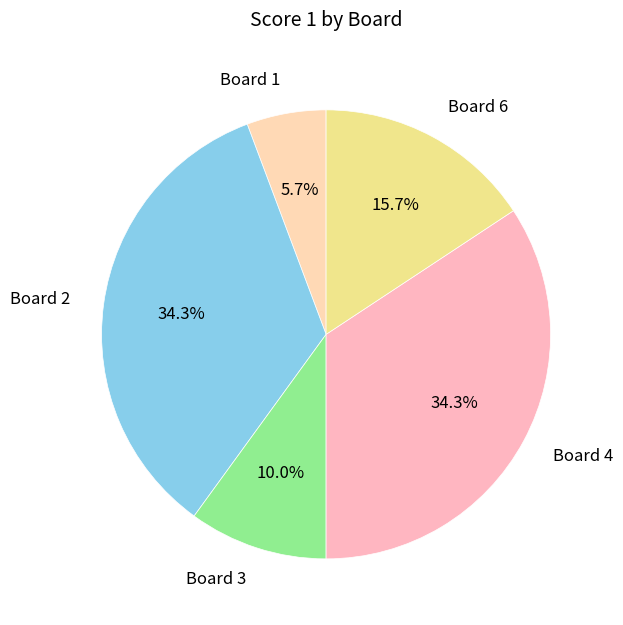

What percentage is the Board 3 slice, to the nearest percent?

10%